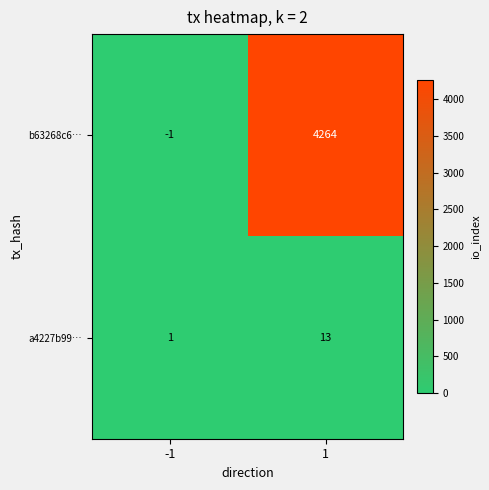

What is the greatest value displayed?

4264